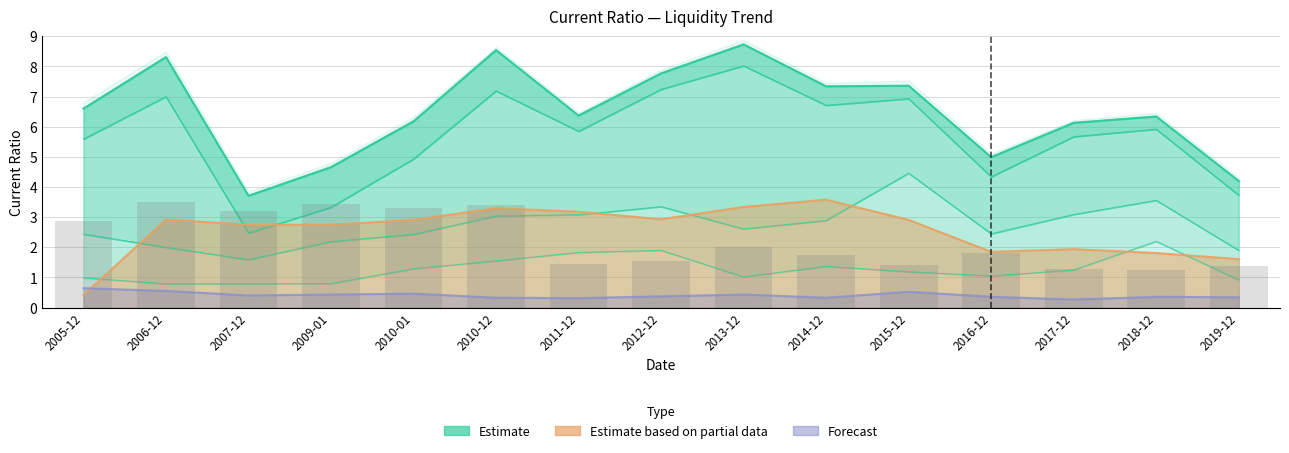

What is the average value?

6.5